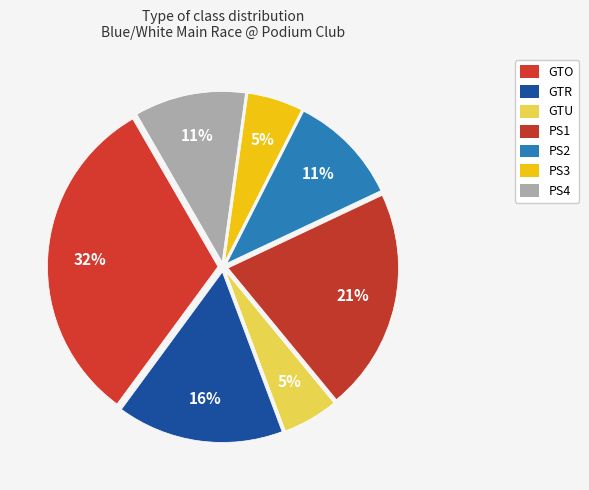

Is it true that PS3 is 20% of the pie?

False